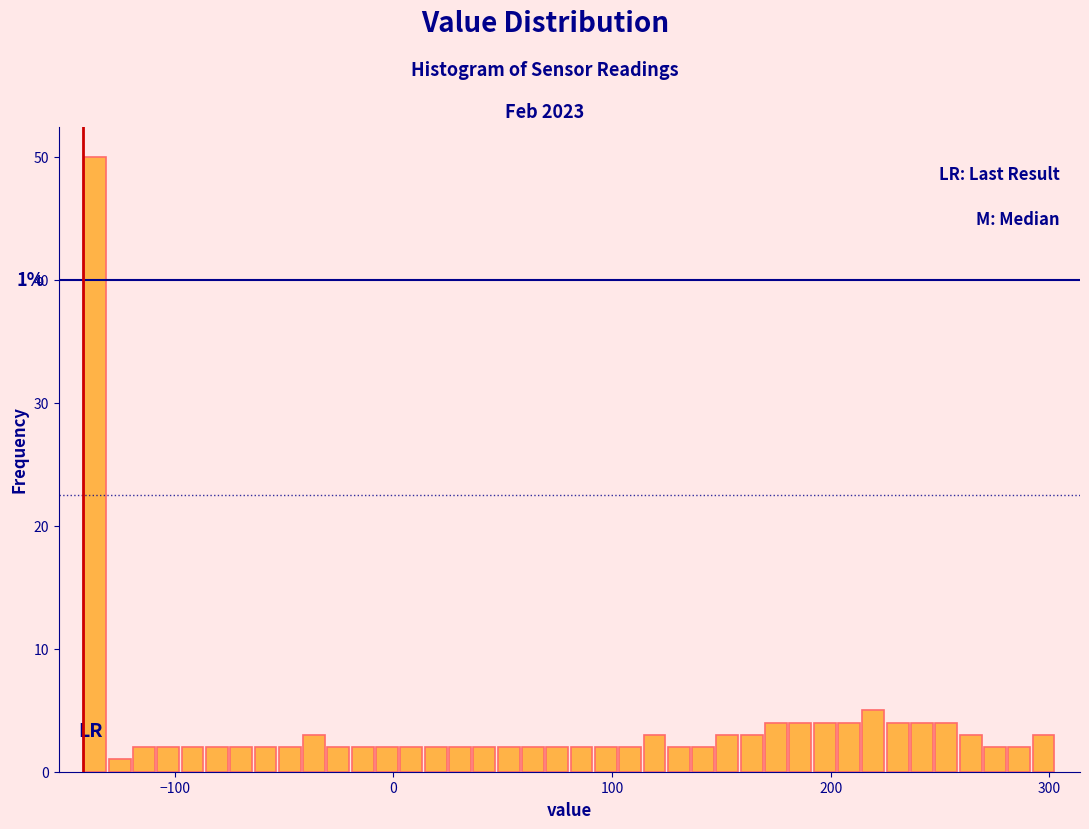

Read against the x-axis, roughly where is the centre of the tallest bar?

-140